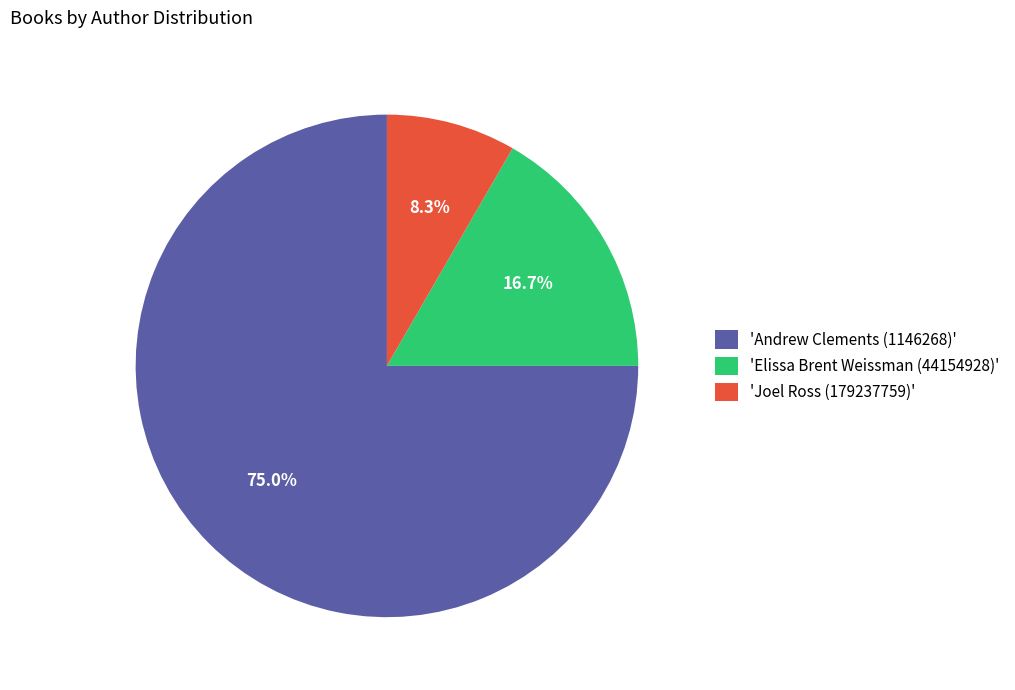

Do 'Andrew Clements (1146268)' and 'Elissa Brent Weissman (44154928)' together represent more than half of the pie?

Yes